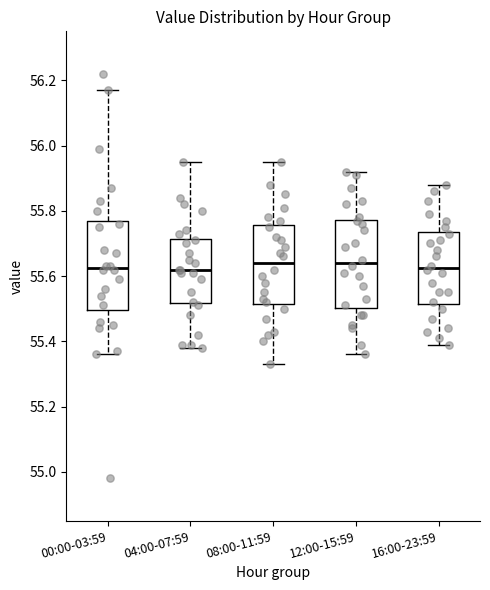

Reading left to right, read every box against the y-axis: the position of its median line, the range the box covers, and the ends of its whiskers. The values are not printed on the chart, so give them approximately, as read against the axis.

00:00-03:59: median 55.62, box 55.50 to 55.78, whiskers 55.36 to 56.18
04:00-07:59: median 55.62, box 55.52 to 55.72, whiskers 55.38 to 55.96
08:00-11:59: median 55.64, box 55.52 to 55.76, whiskers 55.34 to 55.96
12:00-15:59: median 55.64, box 55.50 to 55.78, whiskers 55.36 to 55.92
16:00-23:59: median 55.62, box 55.52 to 55.74, whiskers 55.40 to 55.88